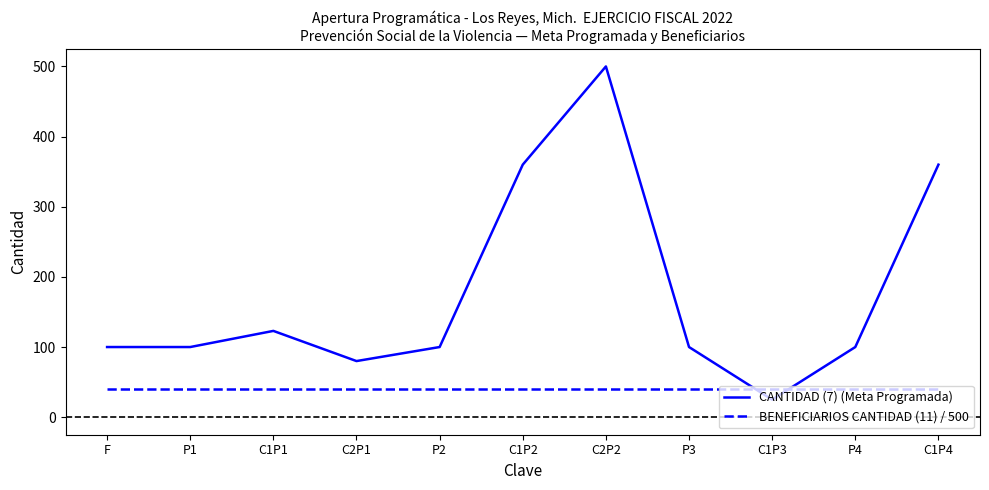

Rank the series by their maximum value, from highest to lowest.

CANTIDAD (7) (Meta Programada), BENEFICIARIOS CANTIDAD (11) / 500